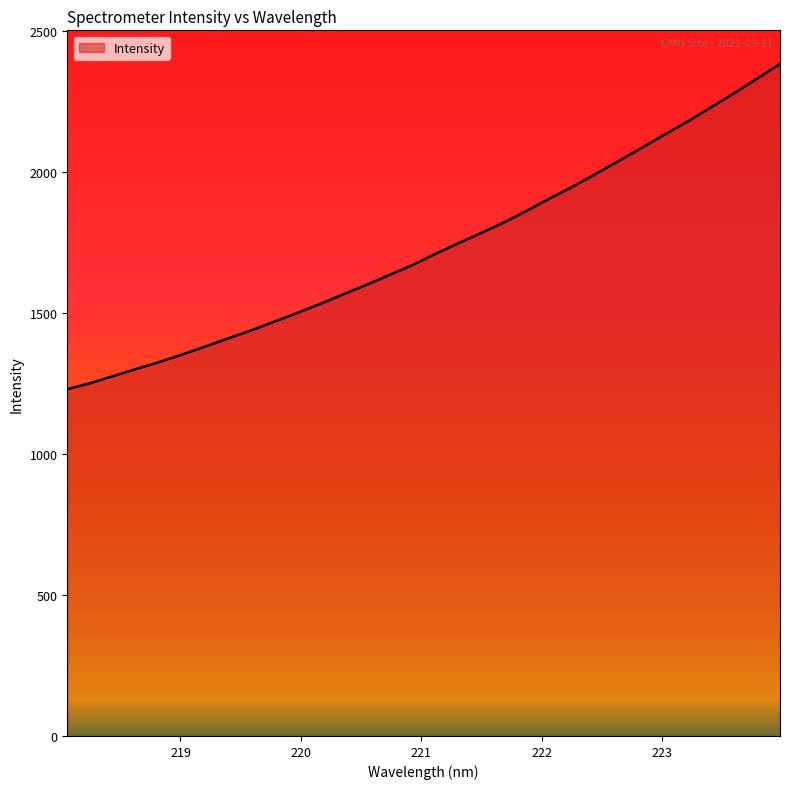

What is the smallest value displayed?

1230.4